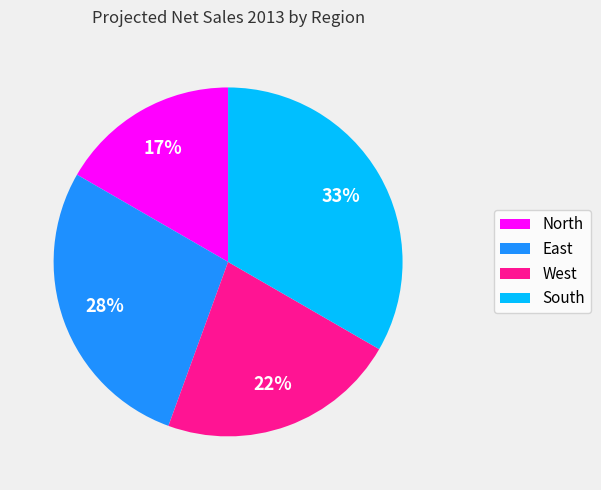

Which category has the smallest portion of the pie?

North